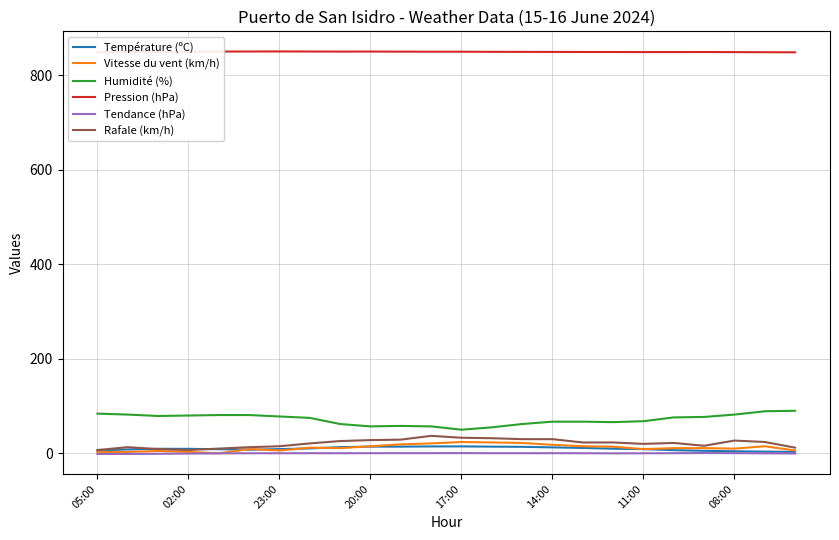

True or false: Température (ºC) and Pression (hPa) cross at least once.

False